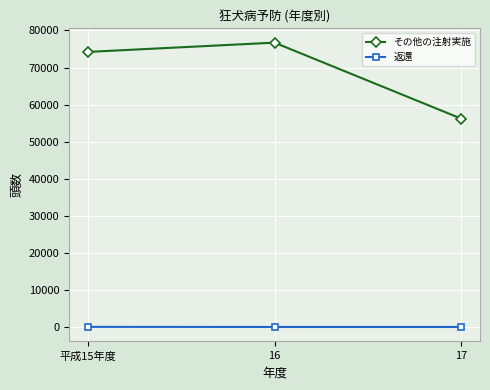

Where is その他の注射実施 nearest to the value 66462?

平成15年度